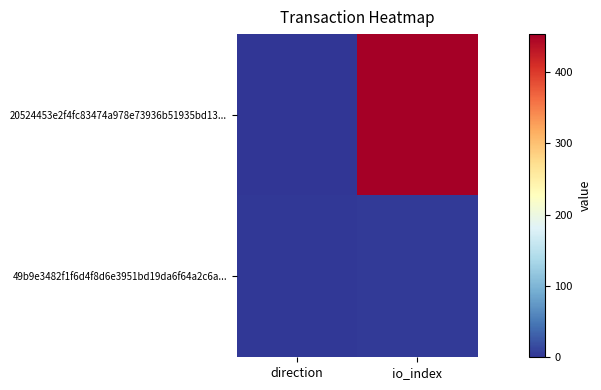

Which label corresponds to the smallest value in the chart?

direction